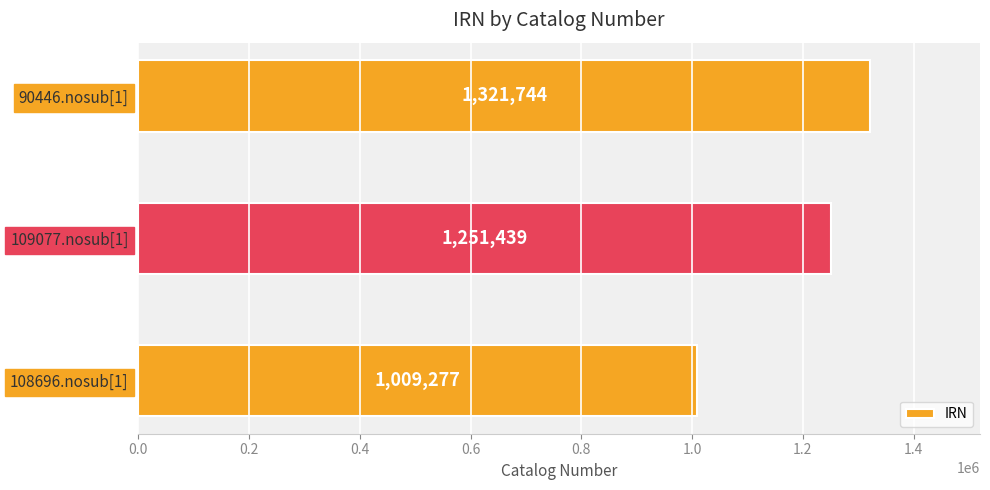

What is the average value?

1194153